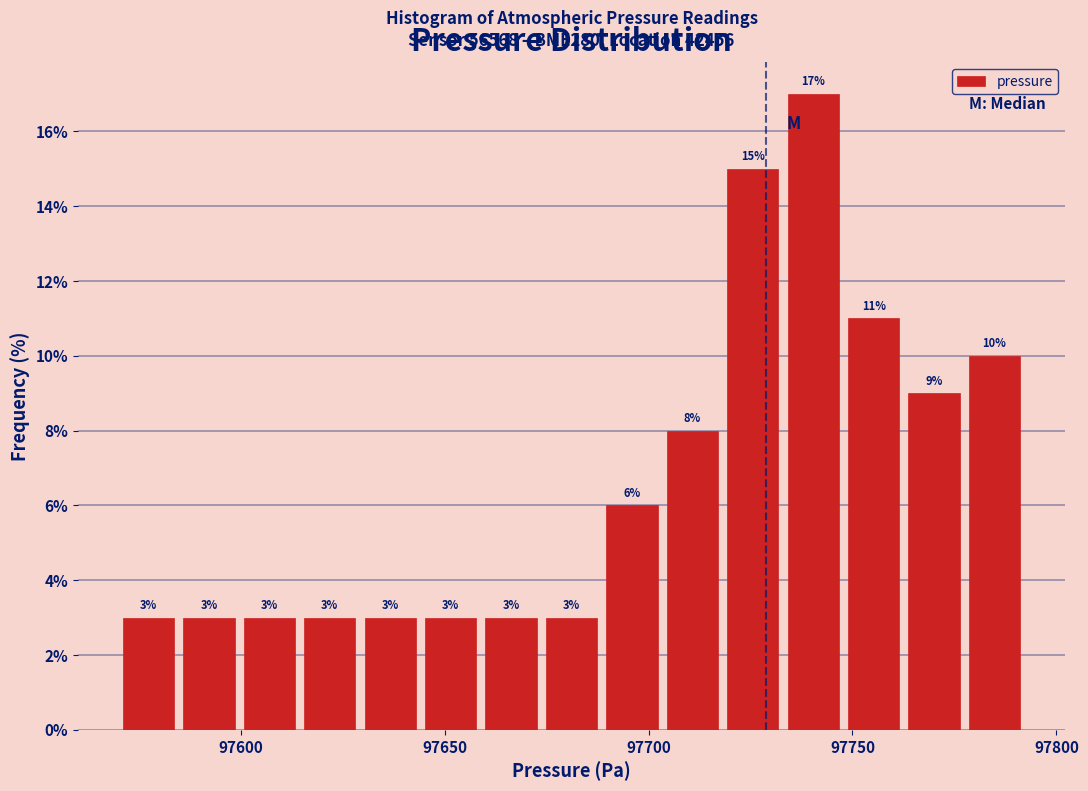

Around what value on the x-axis is the tallest bar? Give the approximate position of its centre, as read against the axis.

97740